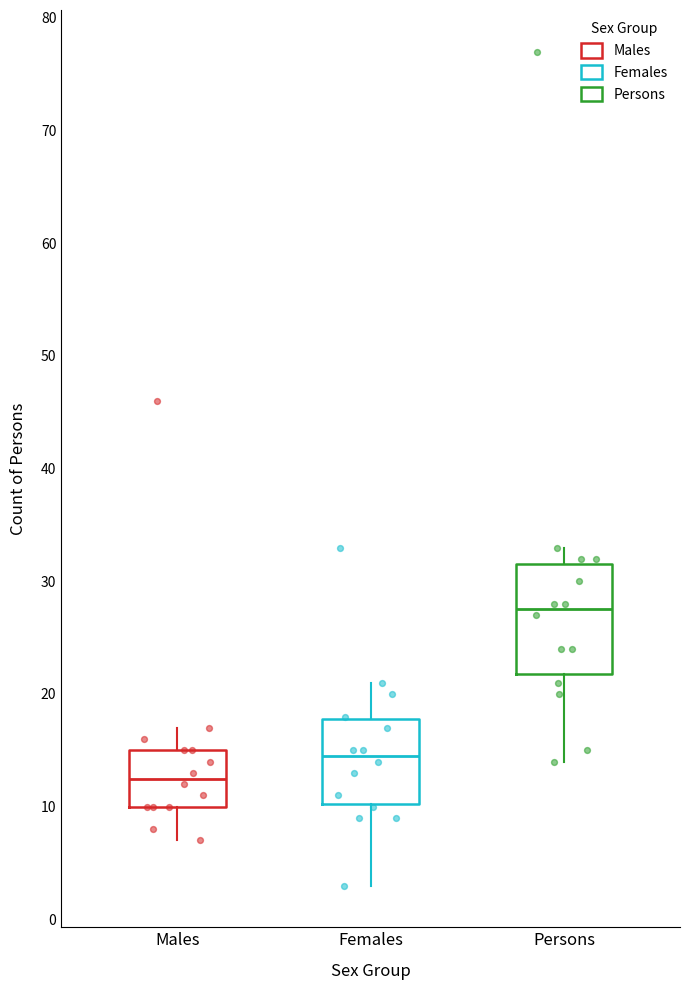

Reading left to right, read every box against the y-axis: the position of its median line, the range the box covers, and the ends of its whiskers. The values are not printed on the chart, so give them approximately, as read against the axis.

Males: median 13, box 10 to 15, whiskers 7 to 17
Females: median 15, box 10 to 18, whiskers 3 to 21
Persons: median 28, box 22 to 32, whiskers 14 to 33